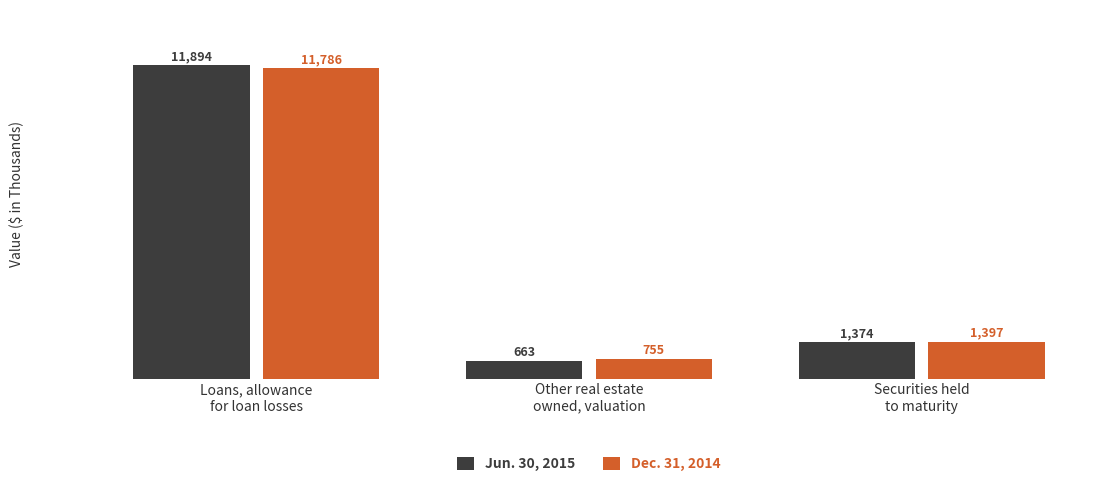

What is the sum of the Jun. 30, 2015 values at Other real estate
owned, valuation and Securities held
to maturity?

2037